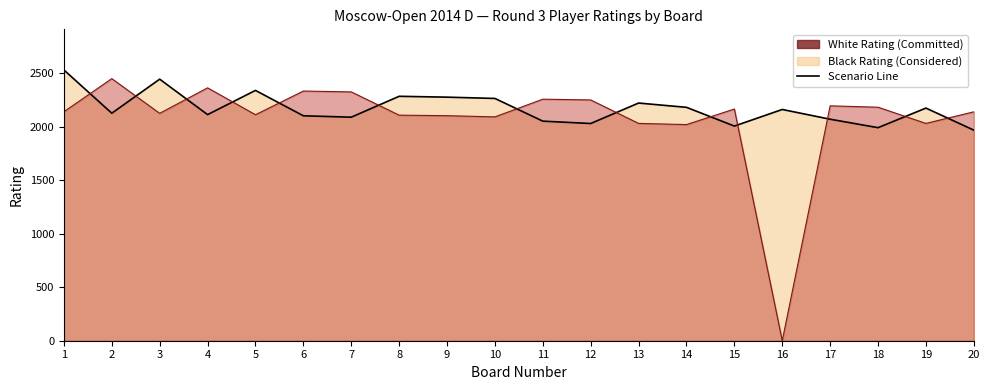

Which label corresponds to the smallest value in the chart?

20